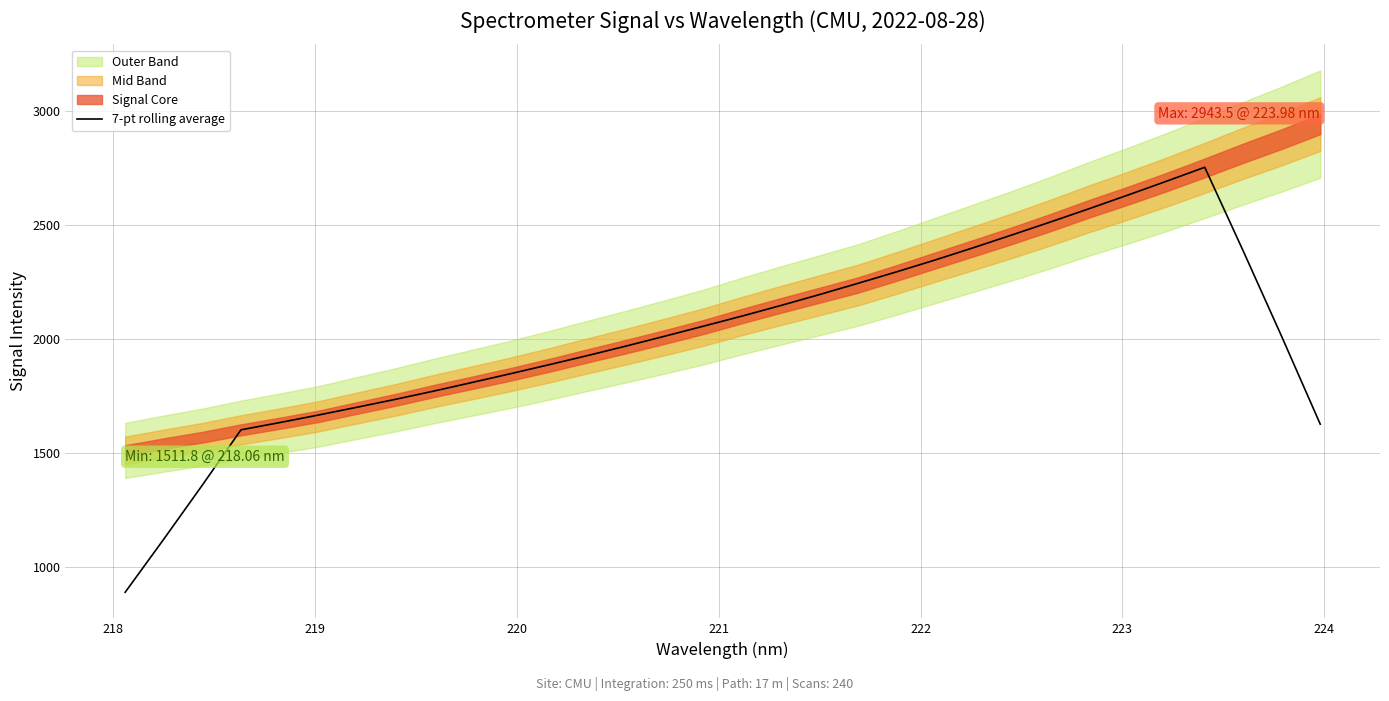

What is the minimum value for 7-pt rolling average?

889.2